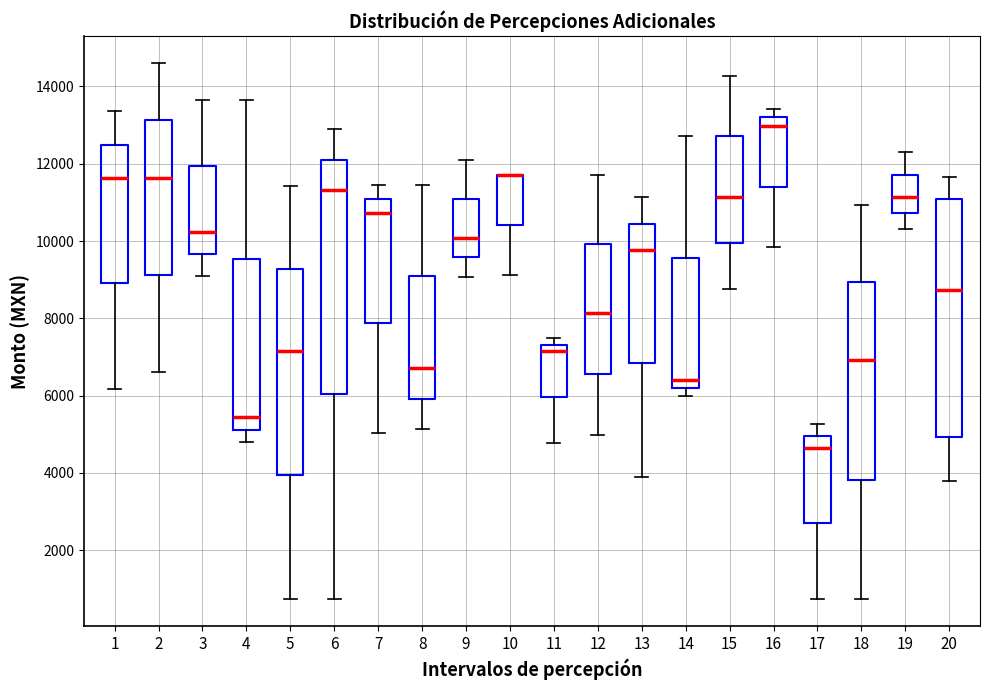

Reading left to right, transcribe this box plot: for each box, give where its median line is, the range the box spans, and where its two whiskers end, as read against the y-axis. The values are not printed on the chart, so give them approximately, as read against the axis.

1: median 11600, box 9000 to 12400, whiskers 6200 to 13400
2: median 11600, box 9200 to 13200, whiskers 6600 to 14600
3: median 10200, box 9600 to 12000, whiskers 9000 to 13600
4: median 5400, box 5200 to 9600, whiskers 4800 to 13600
5: median 7200, box 4000 to 9200, whiskers 800 to 11400
6: median 11400, box 6000 to 12200, whiskers 800 to 12800
7: median 10800, box 7800 to 11000, whiskers 5000 to 11400
8: median 6800, box 6000 to 9000, whiskers 5200 to 11400
9: median 10000, box 9600 to 11000, whiskers 9000 to 12000
10: median 11800 (drawn on the box's upper edge), box 10400 to 11800, whiskers 9200 to 11800
11: median 7200, box 6000 to 7400, whiskers 4800 to 7400 (just above the box's upper edge)
12: median 8200, box 6600 to 10000, whiskers 5000 to 11800
13: median 9800, box 6800 to 10400, whiskers 4000 to 11200
14: median 6400, box 6200 to 9600, whiskers 6000 to 12800
15: median 11200, box 10000 to 12800, whiskers 8800 to 14200
16: median 13000, box 11400 to 13200, whiskers 9800 to 13400
17: median 4600, box 2600 to 5000, whiskers 800 to 5200
18: median 7000, box 3800 to 9000, whiskers 800 to 11000
19: median 11200, box 10800 to 11800, whiskers 10400 to 12200
20: median 8800, box 5000 to 11000, whiskers 3800 to 11600